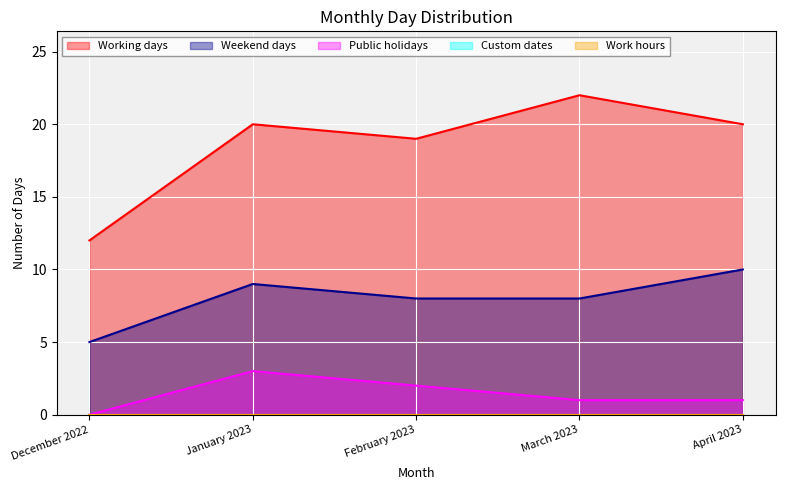

Does the chart display data point markers on the line(s)?

No